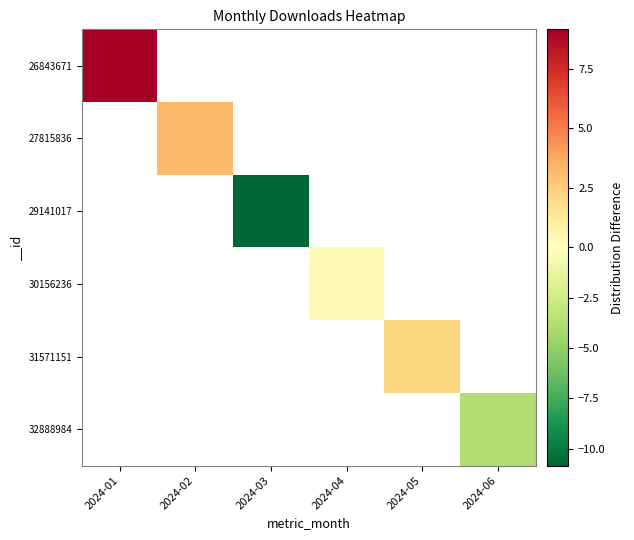

Count the number of categories in the chart.

6